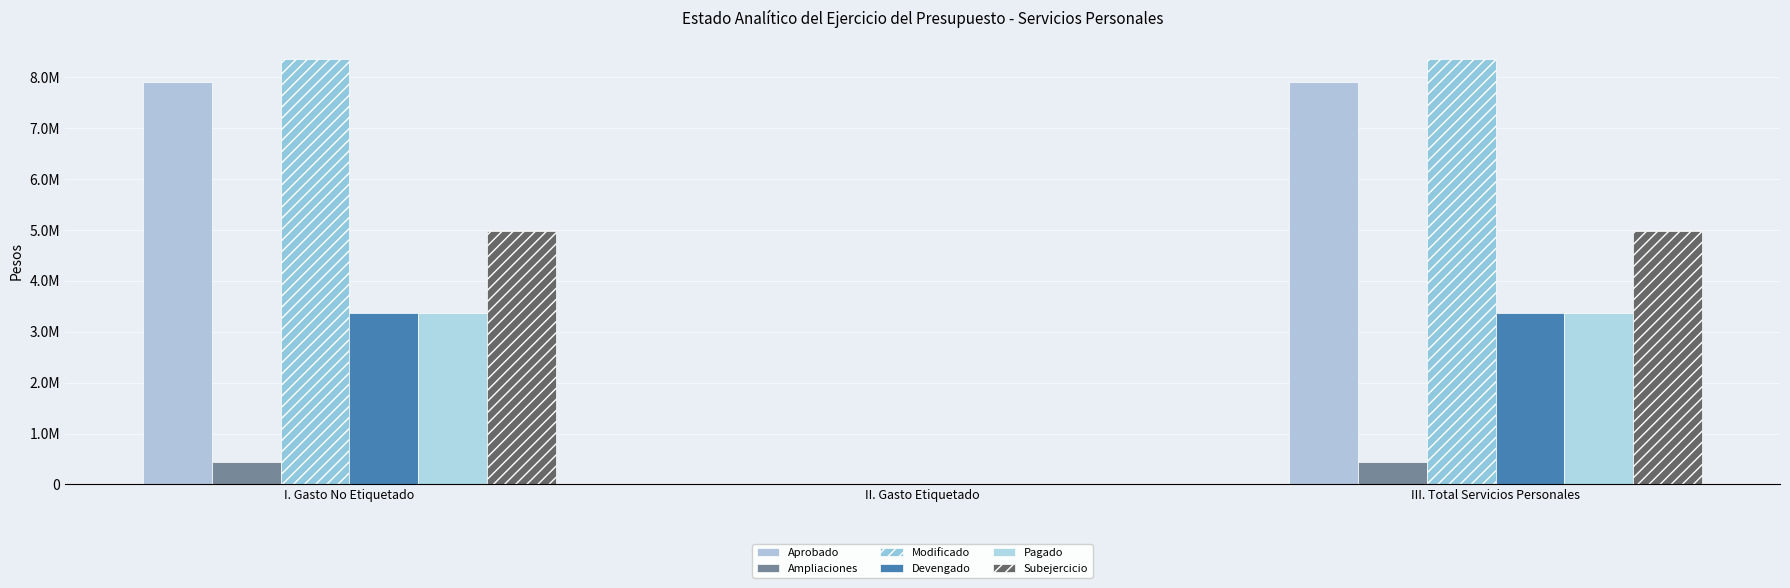

Are the bars grouped side by side (vs. stacked)?

Yes